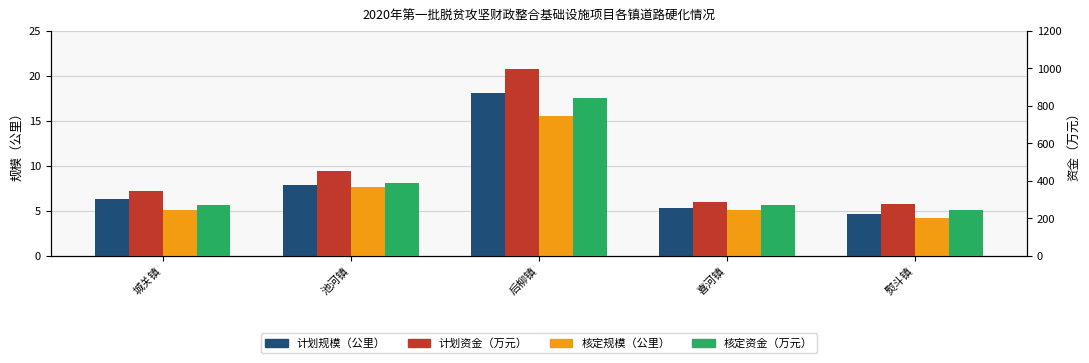

What position from the left is 喜河镇?

4